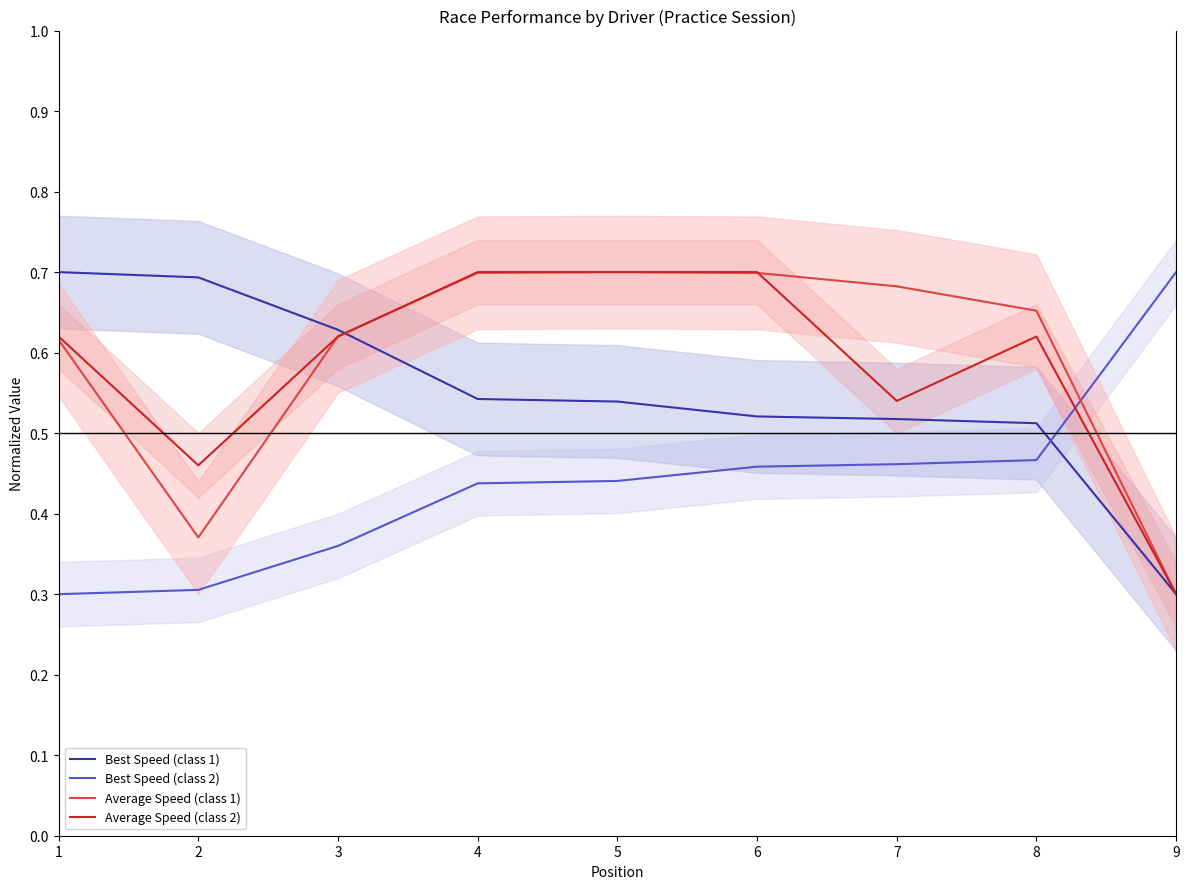

Count the Best Speed (class 2) values in the range 0 to 1.

9